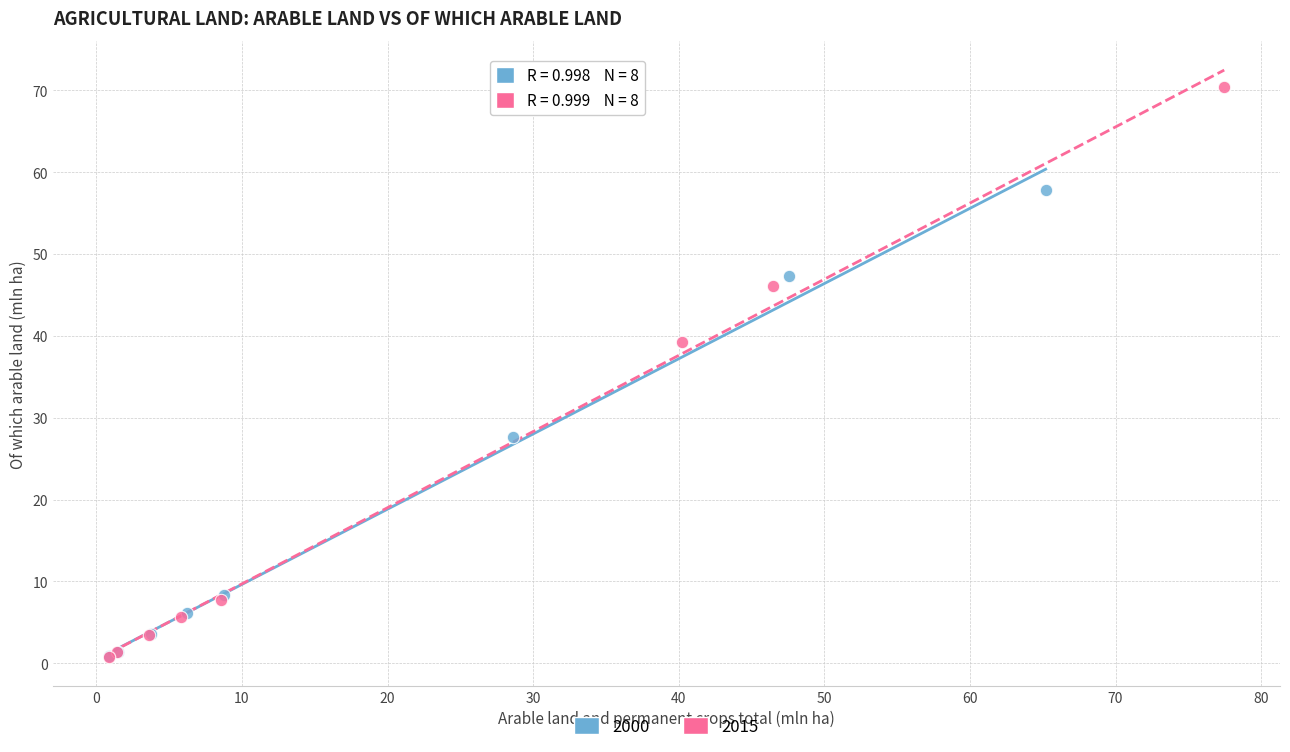

Which series has the largest Y range (max minus min)?

2015